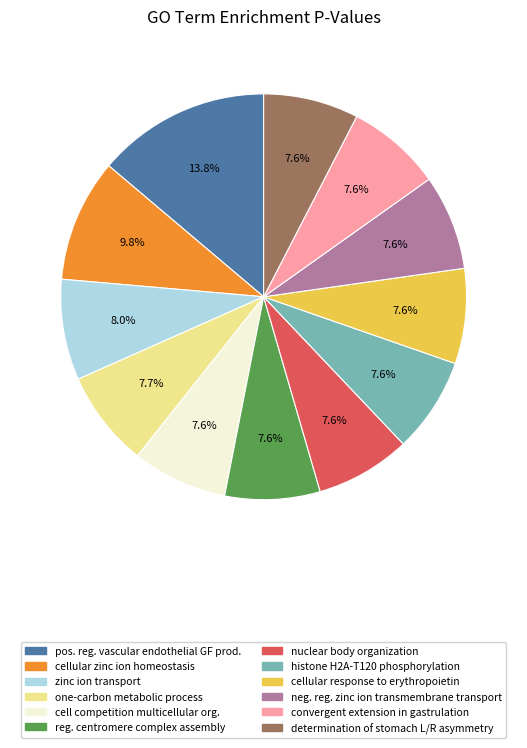

Does any single category account for the majority?

No